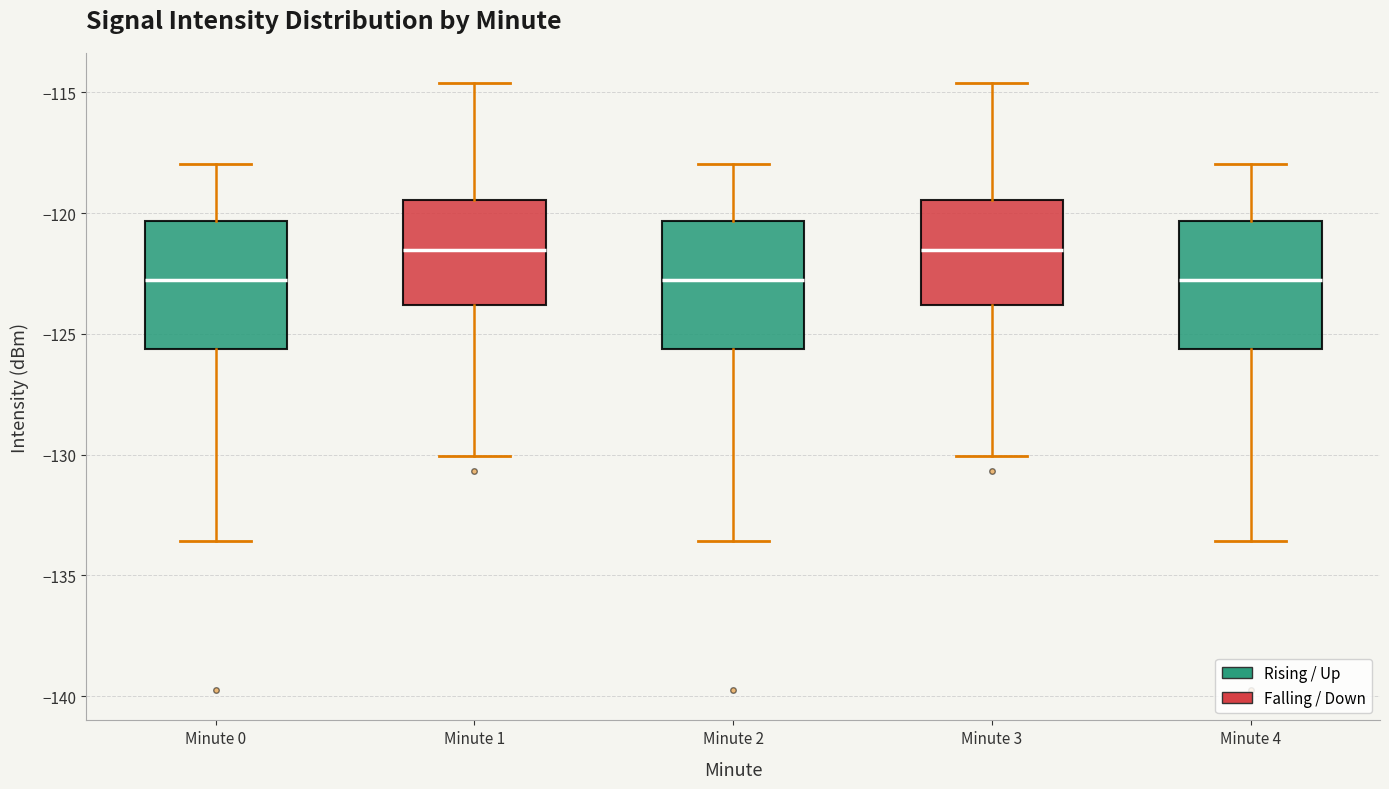

Where is the upper edge of the box for Minute 3 on the y-axis? The values are not printed on the chart, so give them approximately, as read against the axis.

-119.5